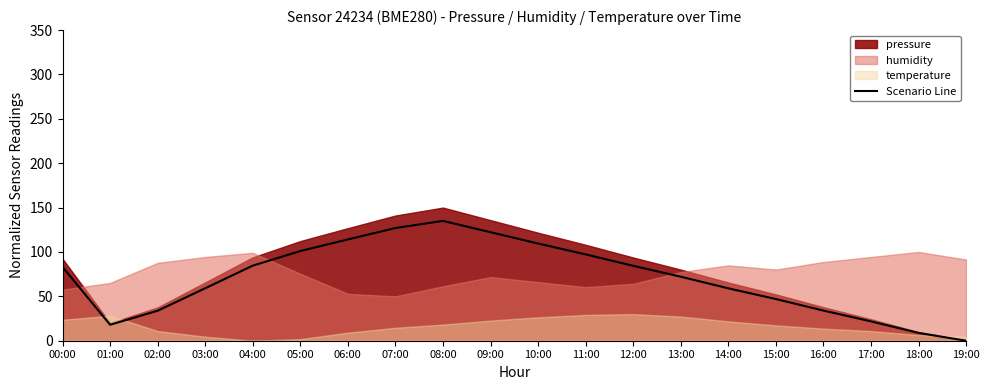

Is it true that the value at 15:00 is 25.5?

False